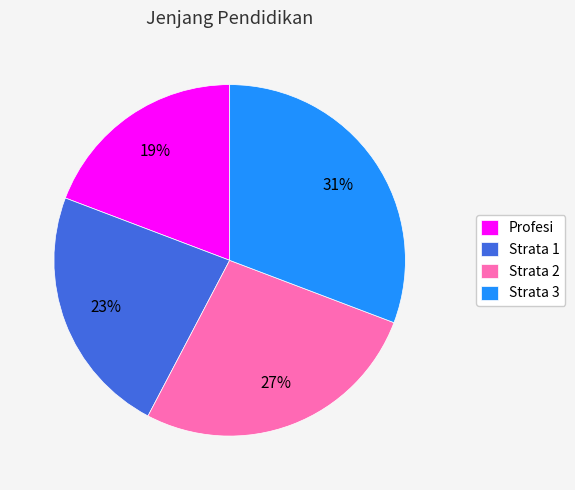

To the nearest percent, what portion does Profesi represent?

19%